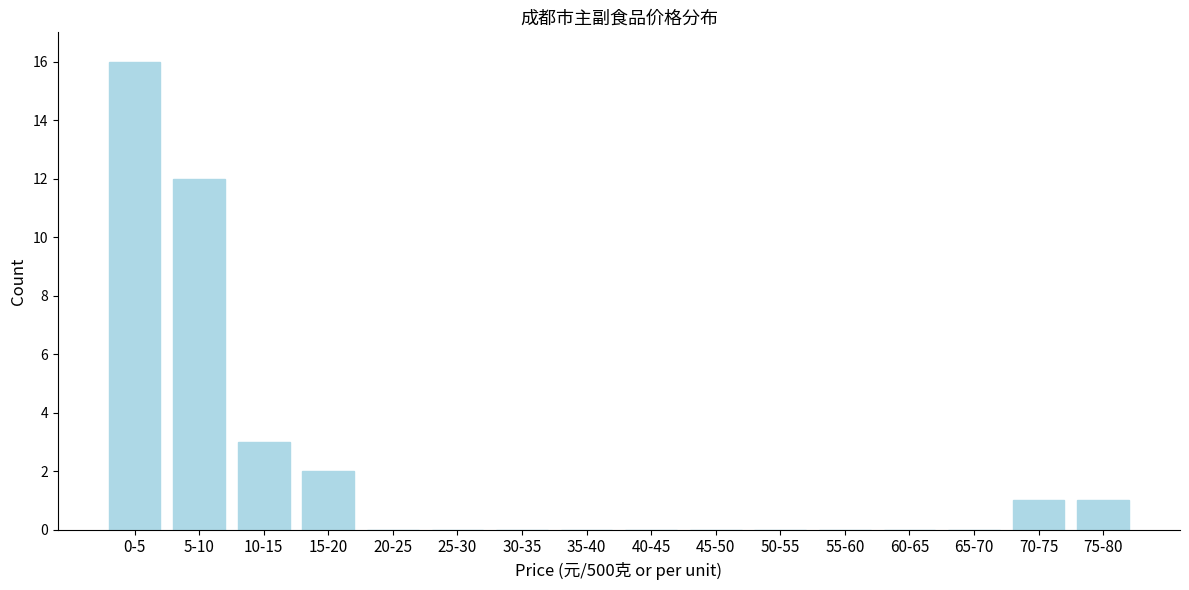

Reading left to right, list all the values displayed in this chart.

0-5=16	5-10=12	10-15=3	15-20=2	20-25=0	25-30=0	30-35=0	35-40=0	40-45=0	45-50=0	50-55=0	55-60=0	60-65=0	65-70=0	70-75=1	75-80=1